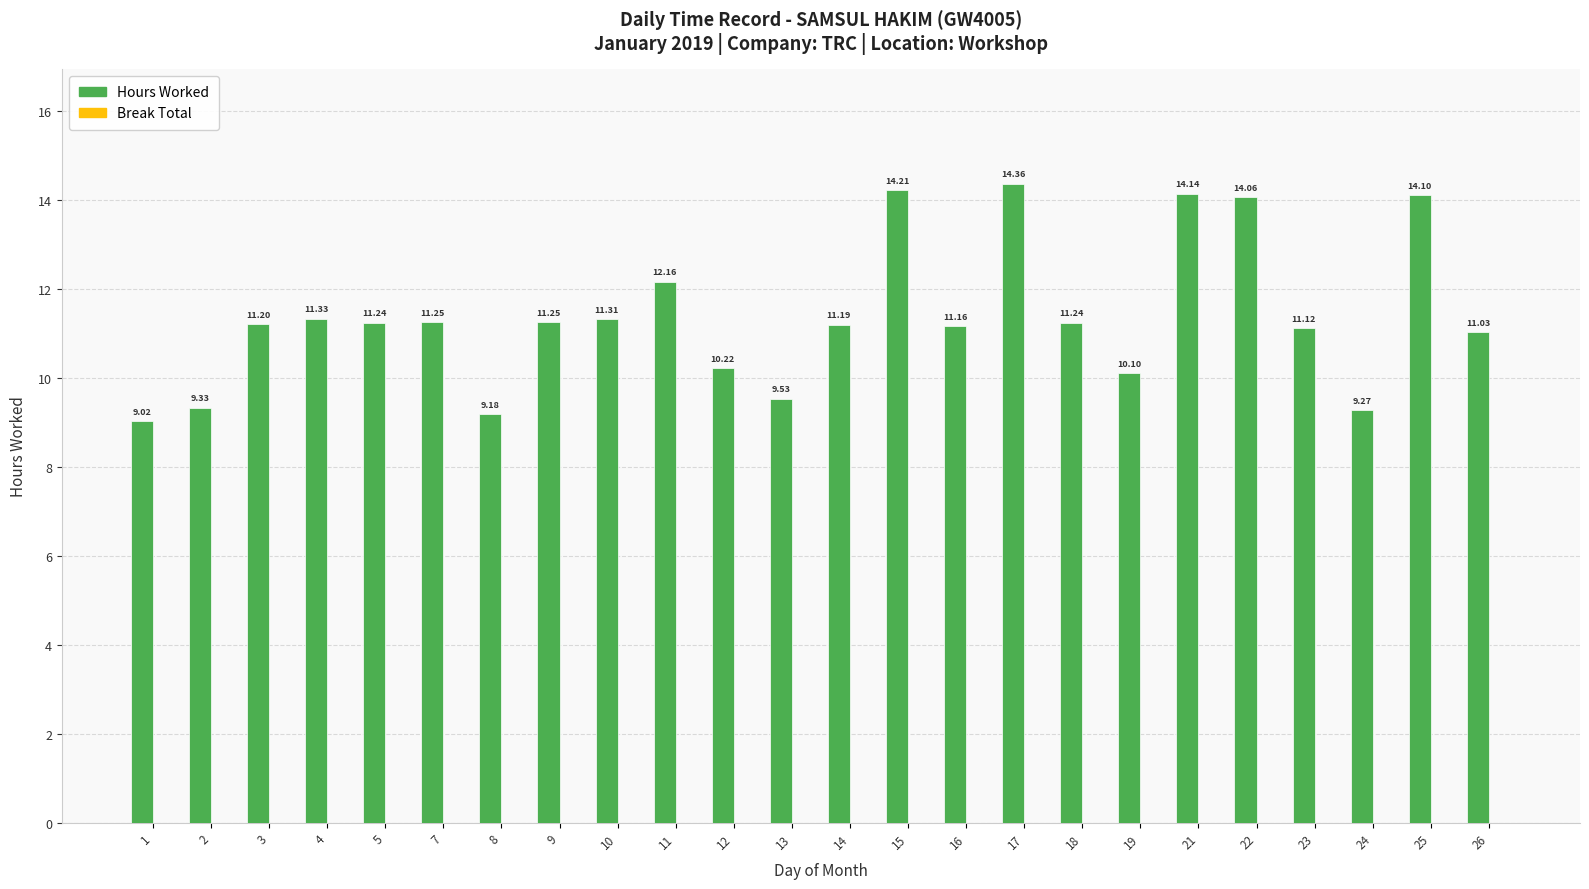

Approximately how many times larger is the value at 10 compared to 18?

1.0